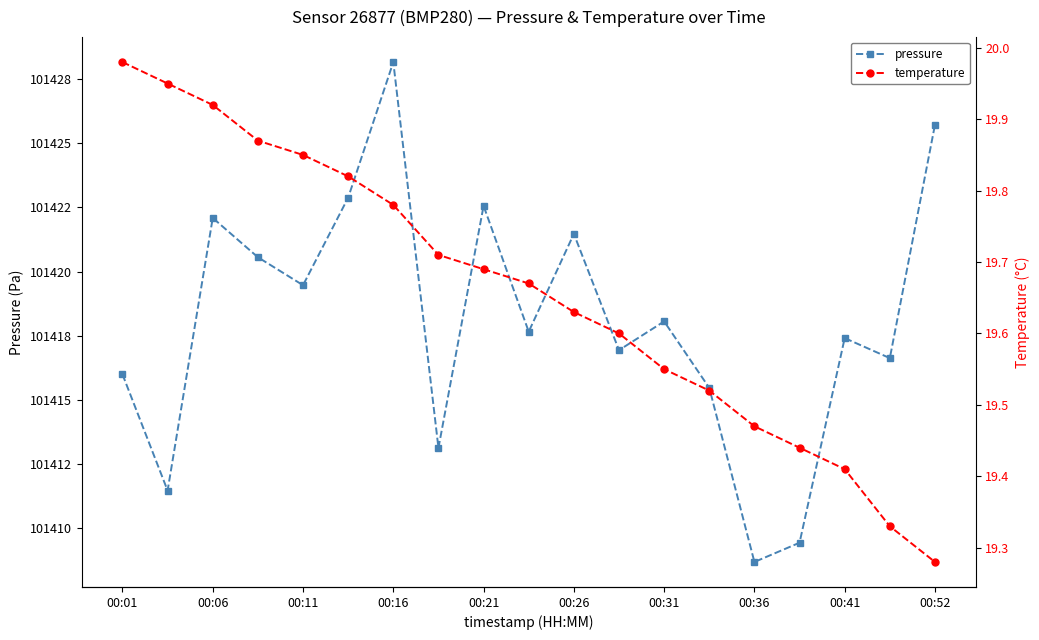

List the series in order of their peak value, lowest first.

temperature, pressure